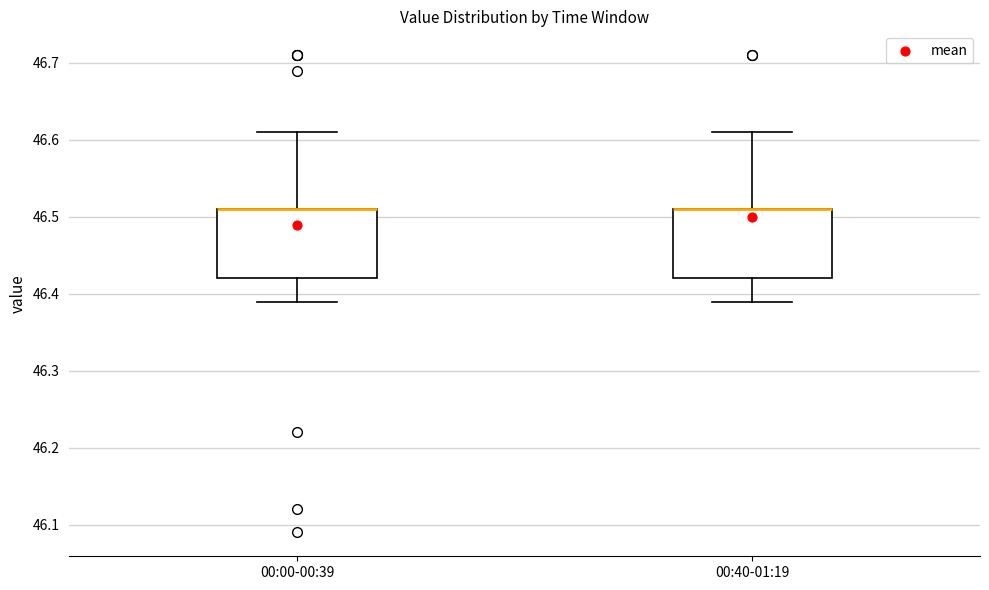

Where is the upper edge of the box for 00:40-01:19 on the y-axis? The values are not printed on the chart, so give them approximately, as read against the axis.

46.51